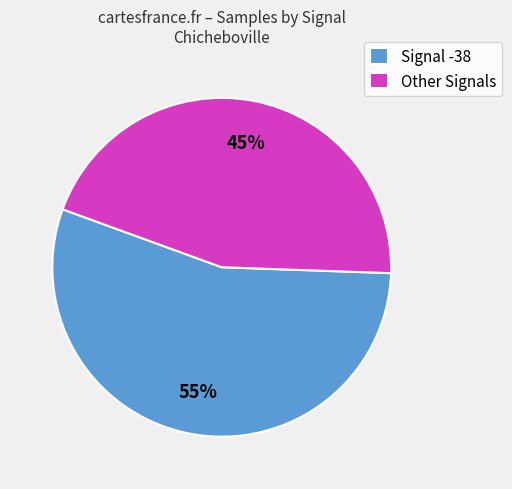

The Signal -38 slice represents 66% of the pie. True or false?

False